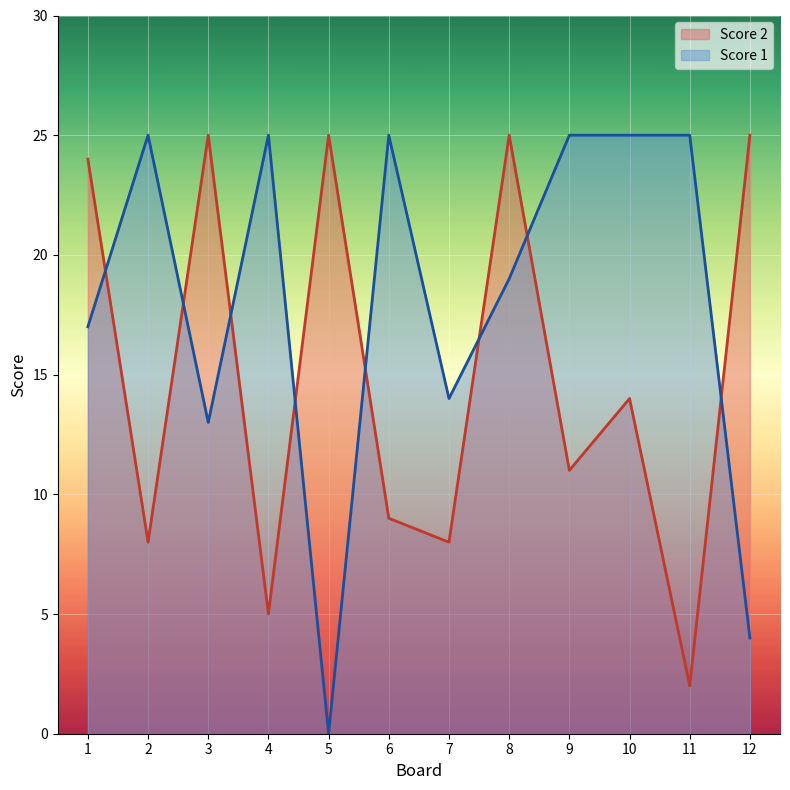

What is the spread (max minus min) of values at 11?

23